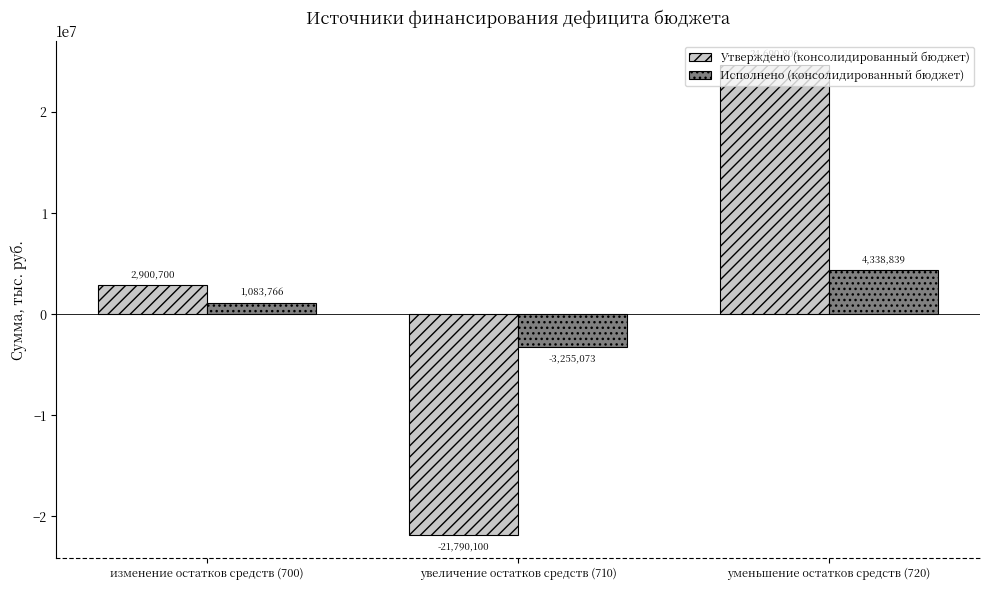

Are the bars grouped side by side (vs. stacked)?

Yes